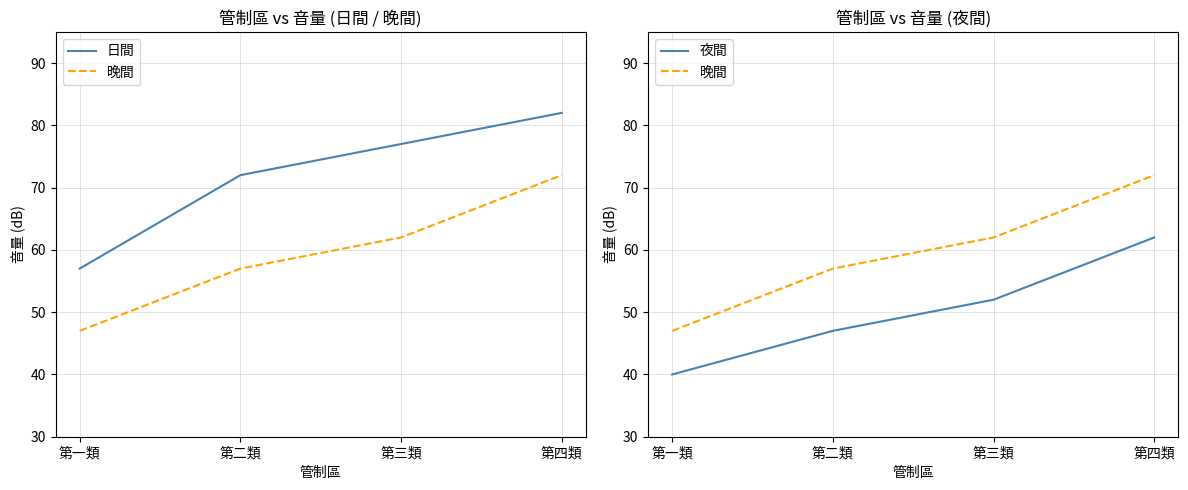

True or false: 日間 and 晚間 cross at least once.

False